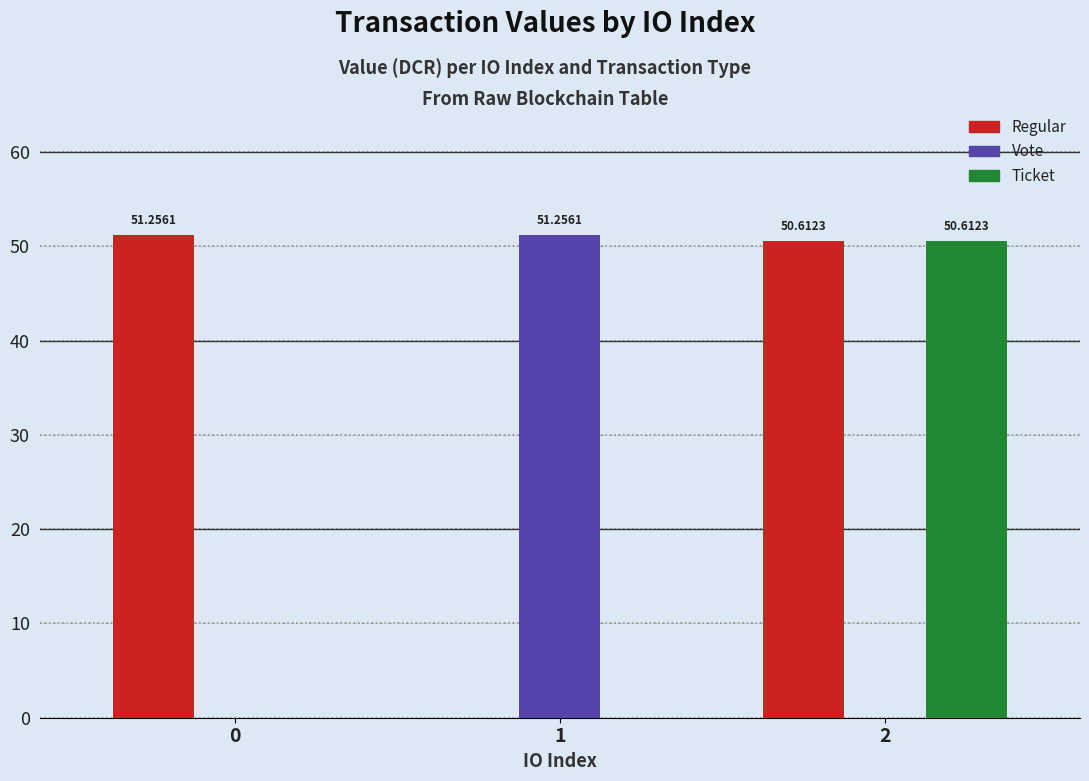

Which series changed the most between 0 and 2?

Ticket